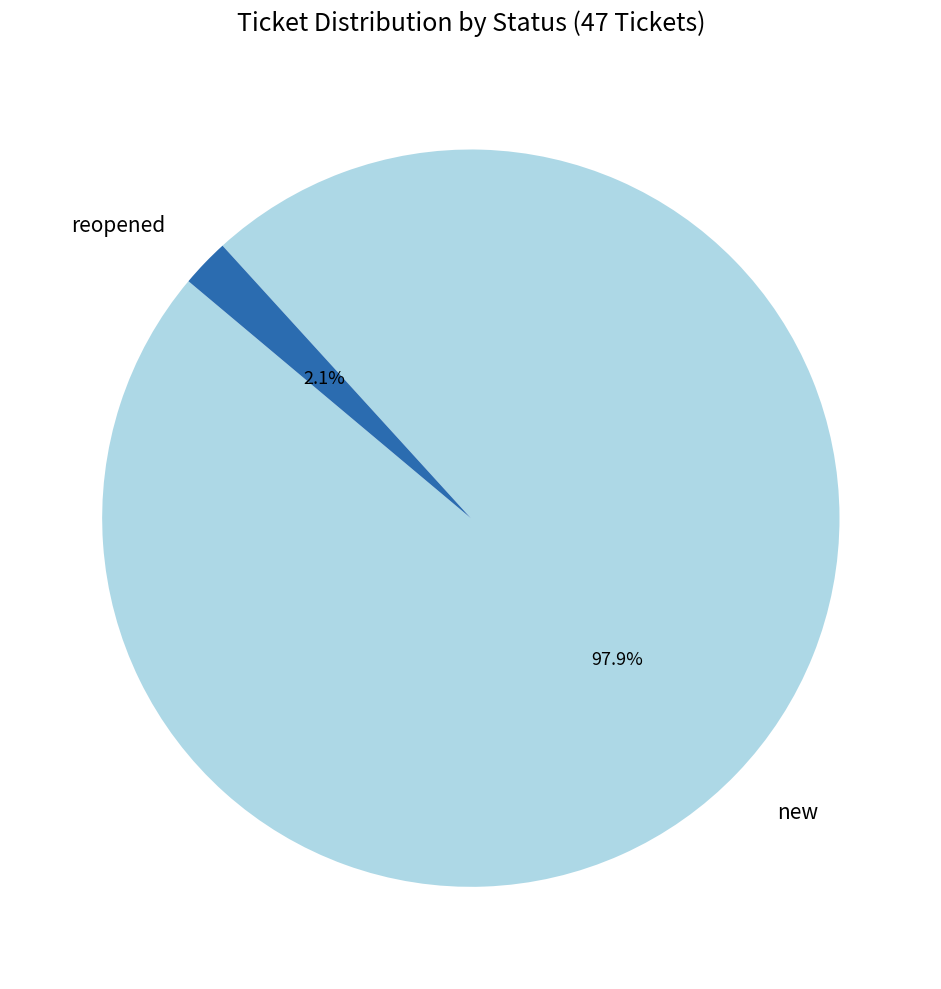

To the nearest percent, what is the difference between the largest and smallest slice percentages?

96%